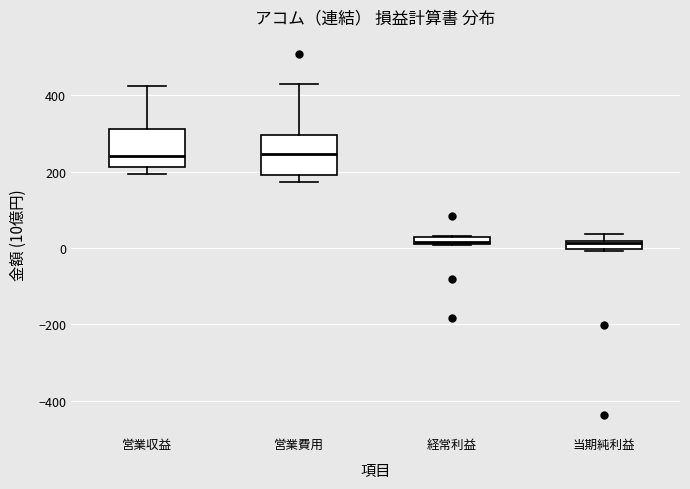

Where is the upper edge of the box for 営業収益 on the y-axis? The values are not printed on the chart, so give them approximately, as read against the axis.

320